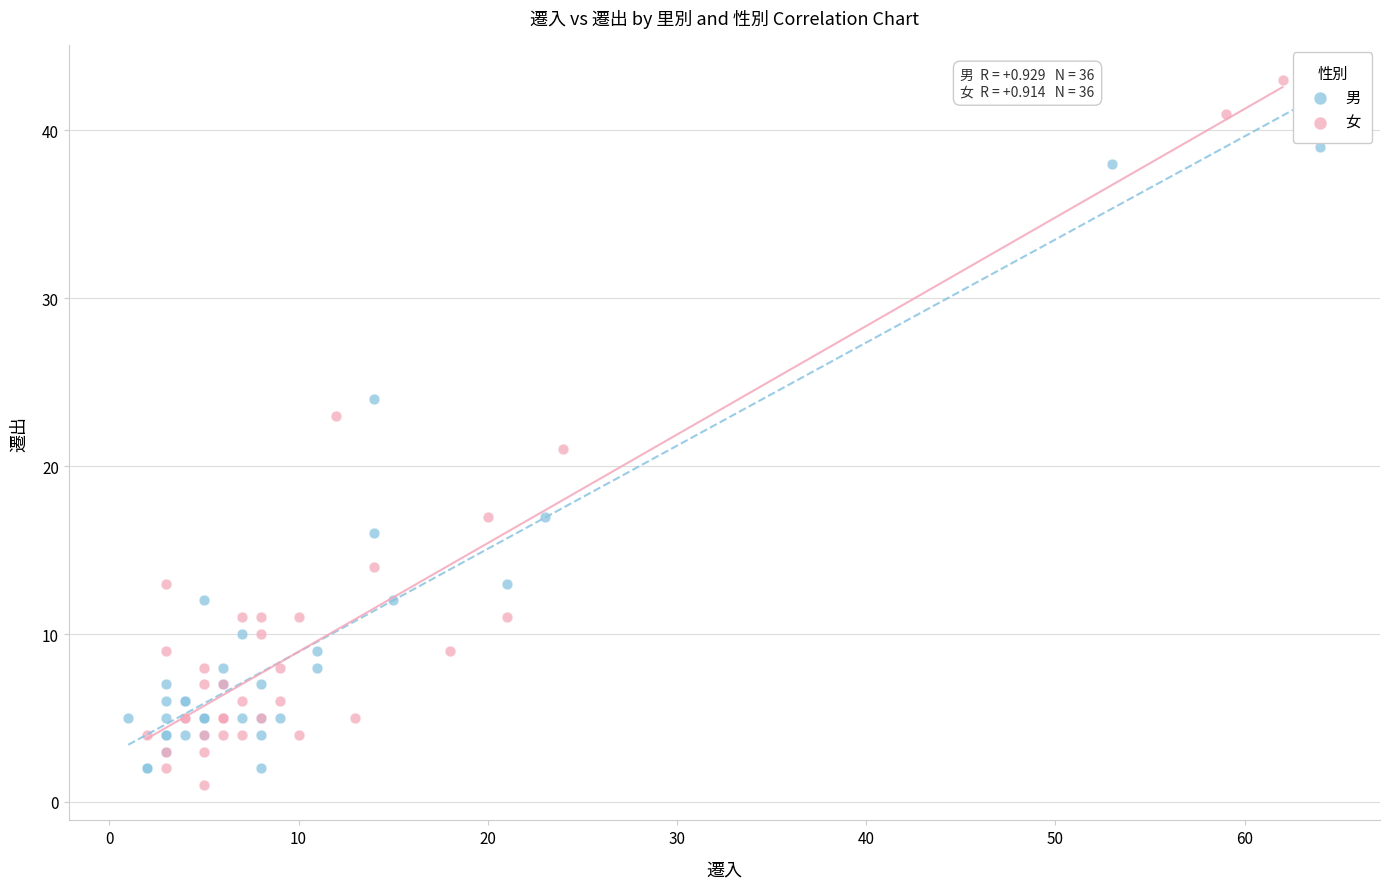

Which series reaches the maximum Y coordinate?

女